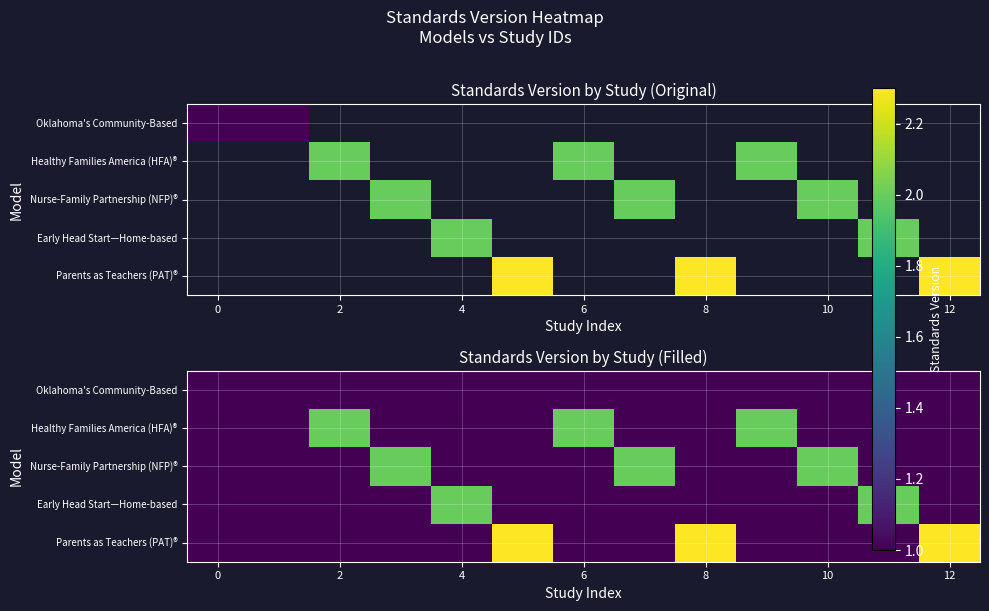

Which series has the widest spread of values?

Parents as Teachers (PAT)®